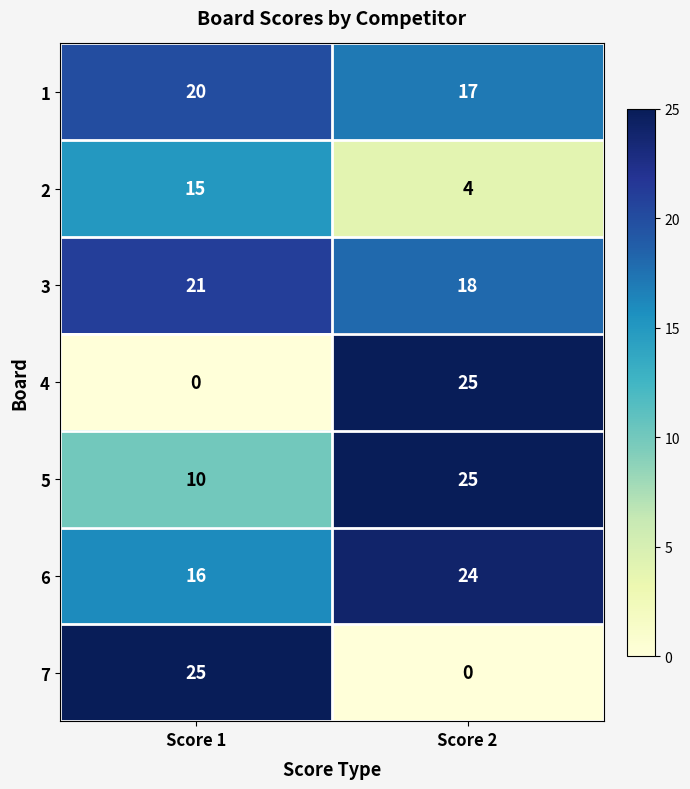

What is the difference between the 3 values at Score 2 and Score 1?

3